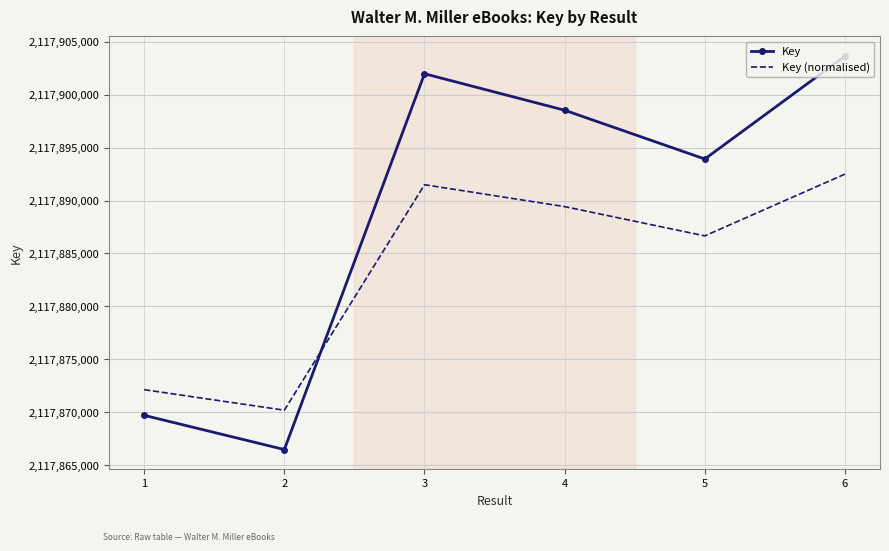

At how many categories does at least one series exceed 2117895795?

3